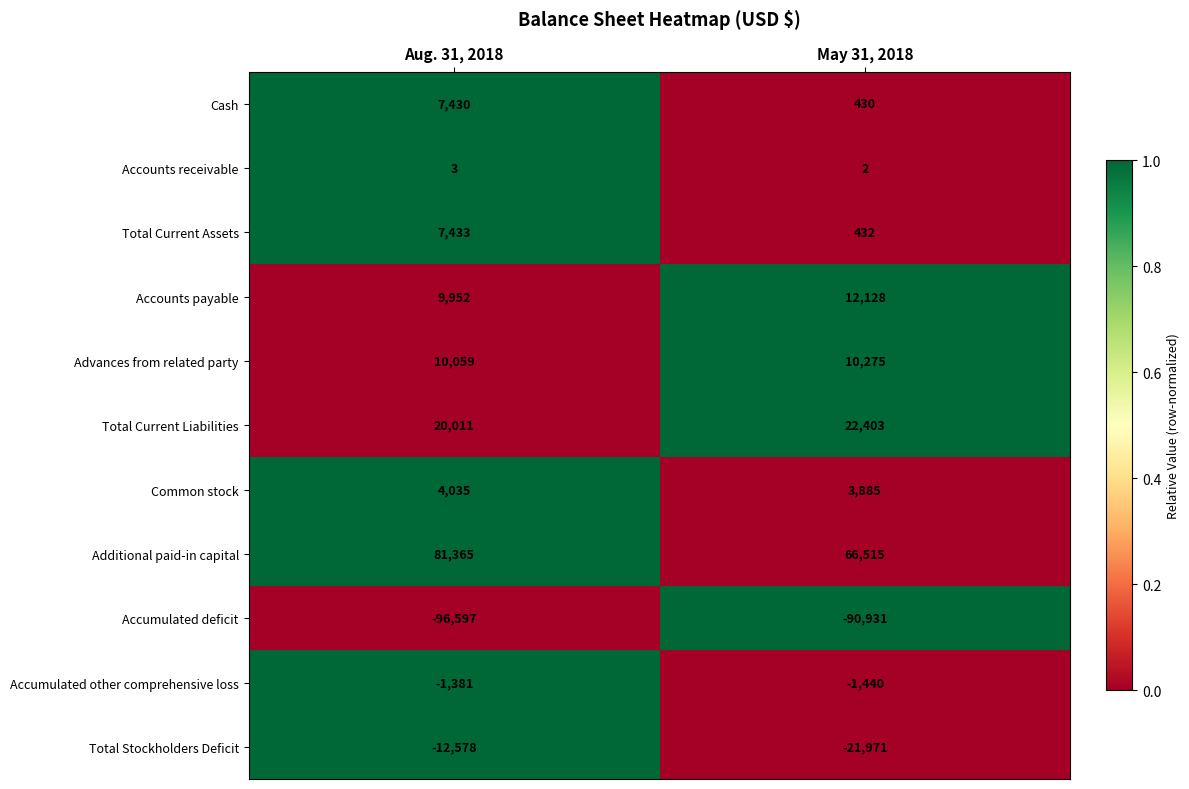

Reading left to right, list all the values displayed in this chart.

Cash: 7430	430
Accounts receivable: 3	2
Total Current Assets: 7433	432
Accounts payable: 9952	12128
Advances from related party: 10059	10275
Total Current Liabilities: 20011	22403
Common stock: 4035	3885
Additional paid-in capital: 81365	66515
Accumulated deficit: -96597	-90931
Accumulated other comprehensive loss: -1381	-1440
Total Stockholders Deficit: -12578	-21971